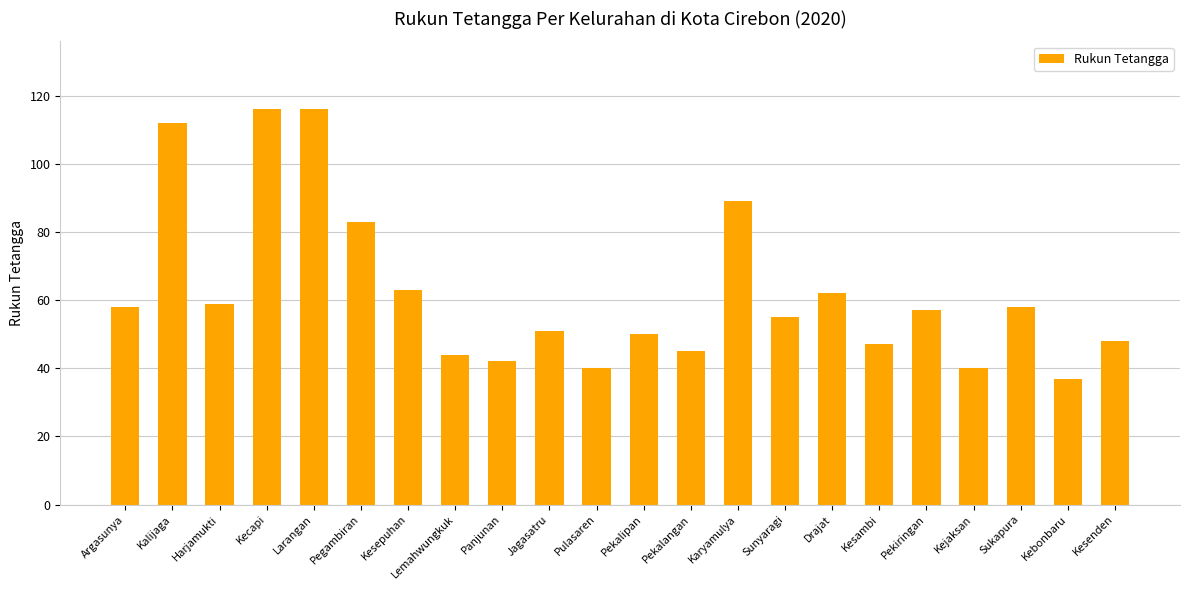

Where does the data first go above 57?

Argasunya